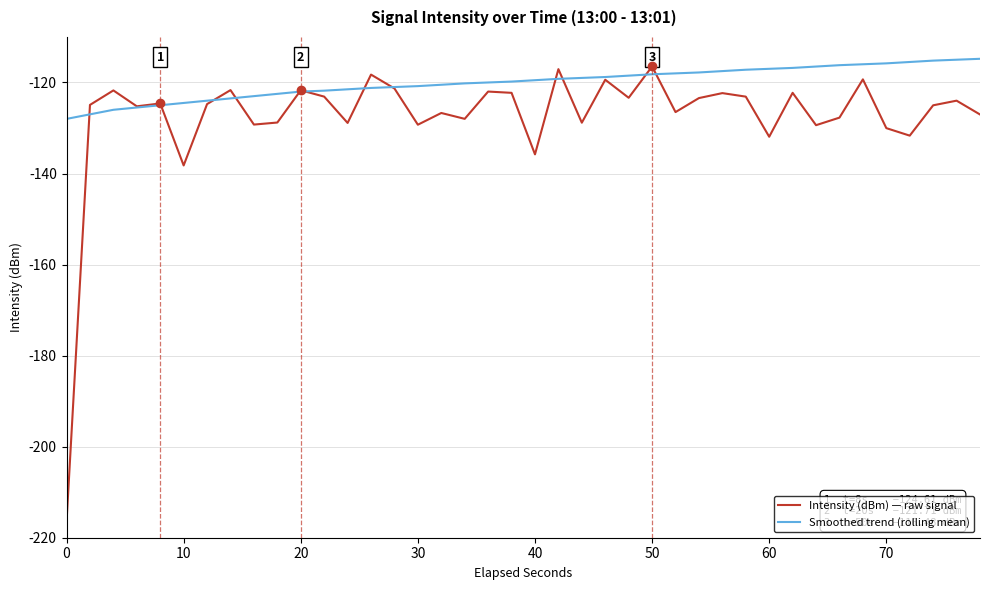

What is the lowest value of the Smoothed trend (rolling mean) series?

-128.0